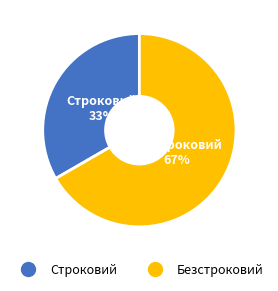

How many slices are in this pie chart?

2